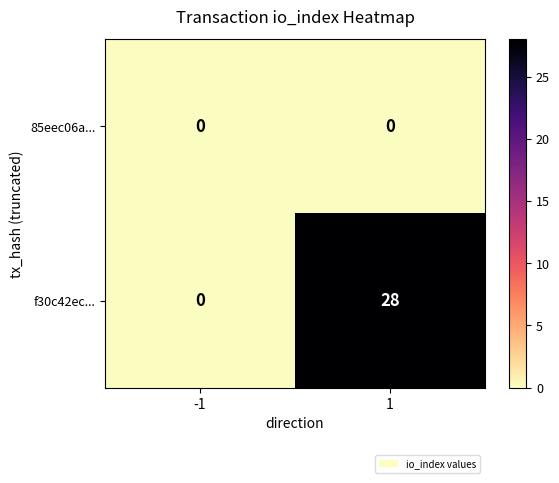

Reading left to right, transcribe all the data shown in this chart.

85eec06a...: -1=0	1=0
f30c42ec...: -1=0	1=28